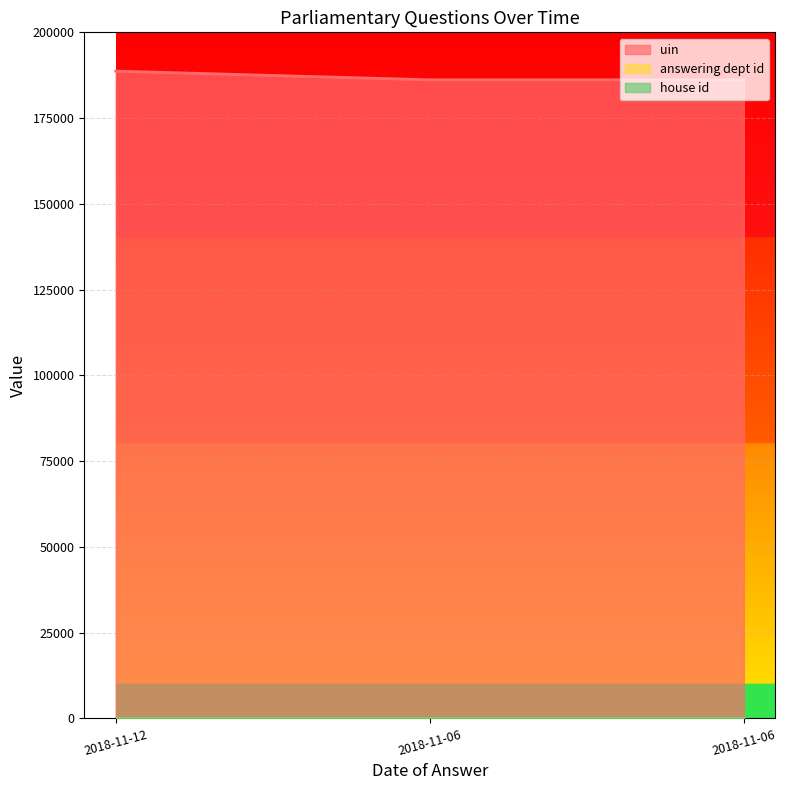

Rank the series by their maximum value, from lowest to highest.

house id, answering dept id, uin